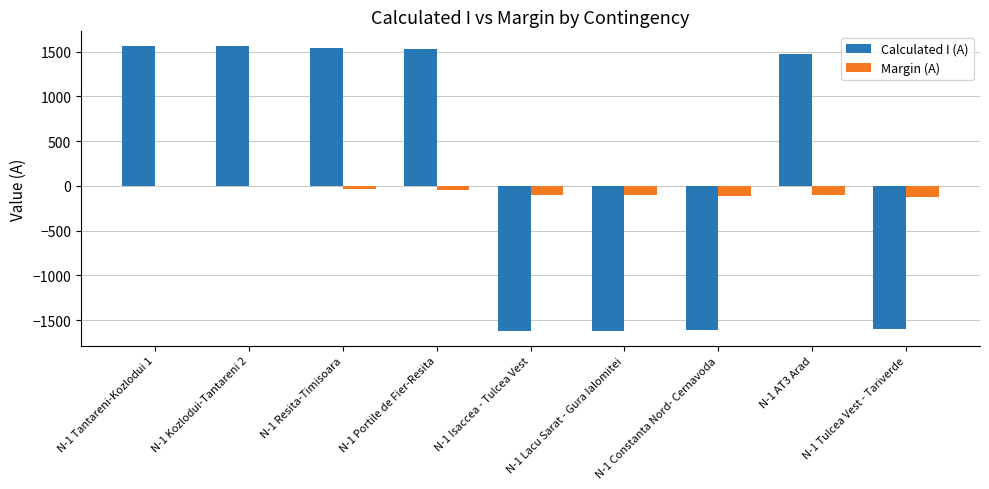

How many data points does each series have?

9